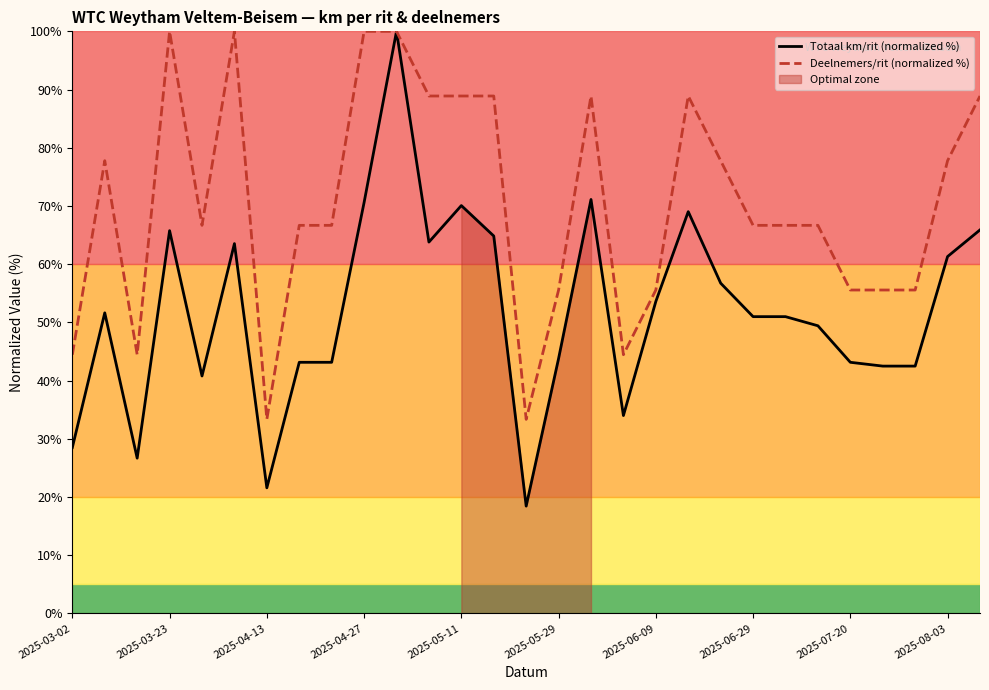

Is it true that Totaal km/rit (normalized %) equals 43.8 at 2025-05-29?

True